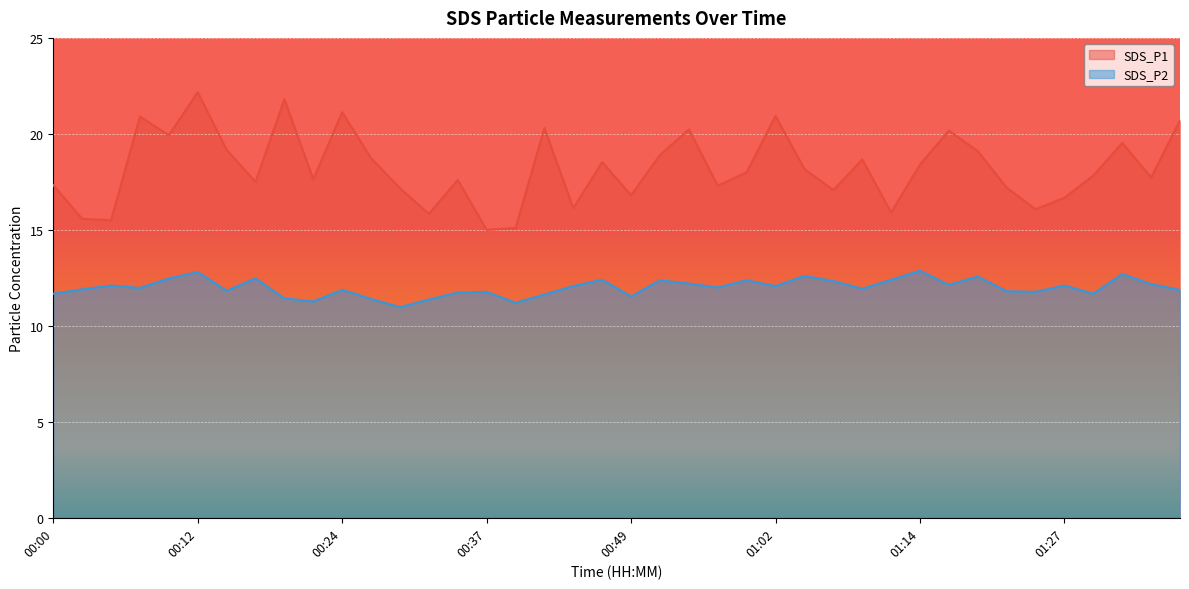

At which category does the chart reach its peak across all series?

00:12